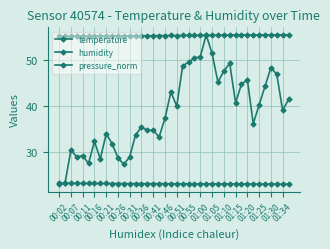

What is the minimum value for temperature?

23.1